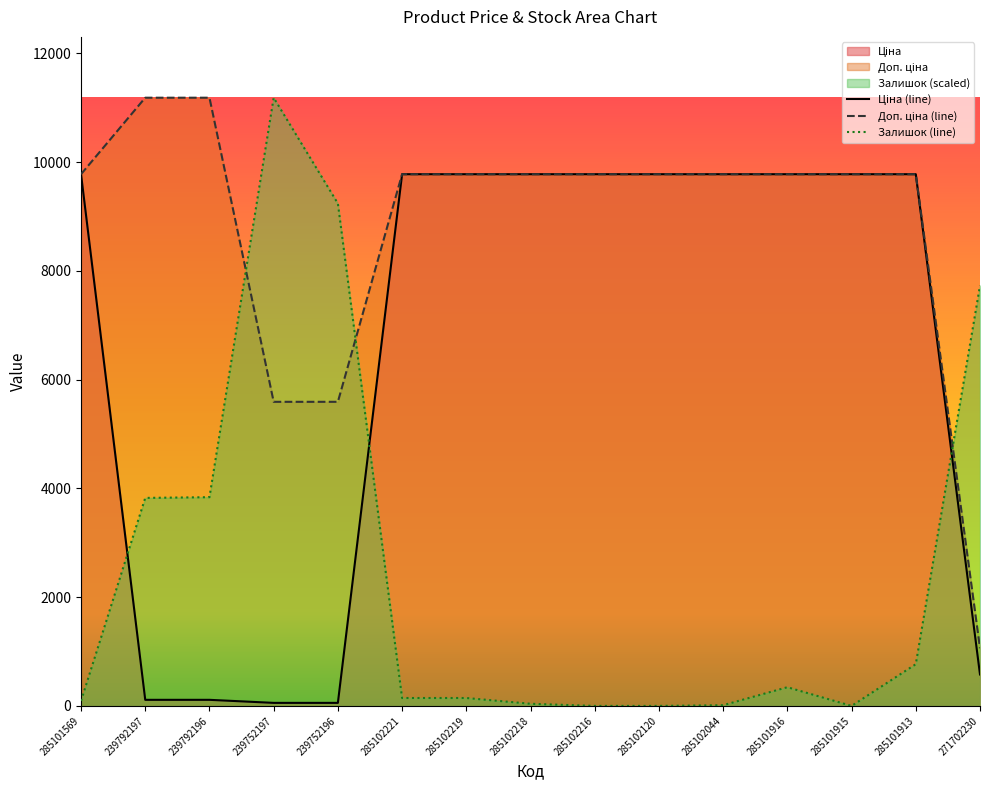

True or false: Ціна has a value of 147.7 at 239792196.

False